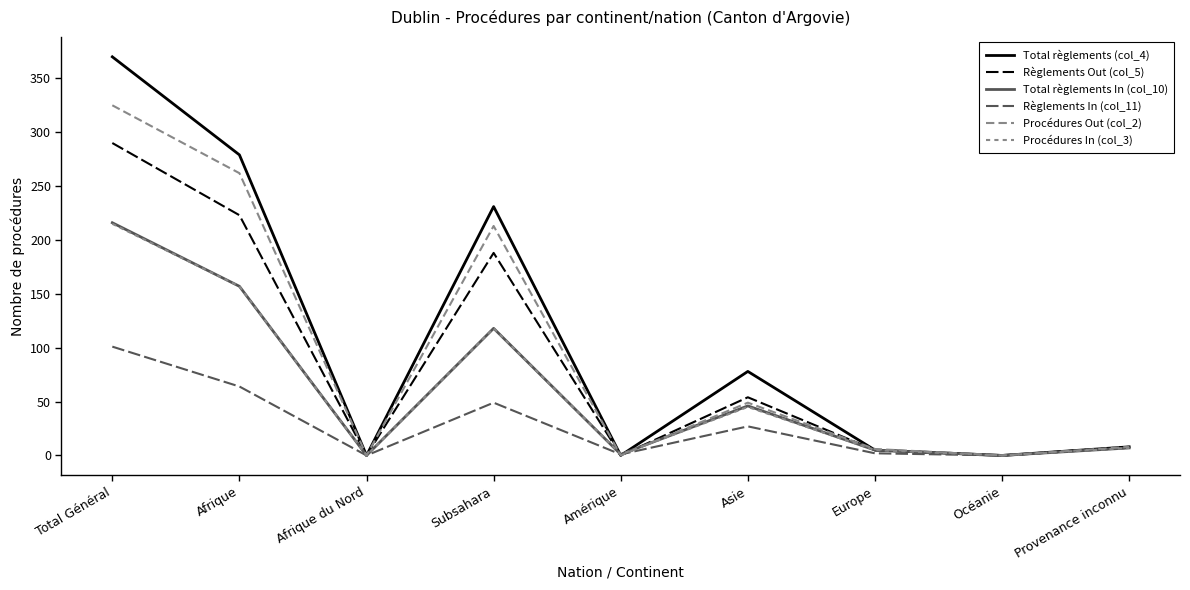

At Total Général, list the series in order from smallest to largest.

Règlements In (col_11), Procédures In (col_3), Total règlements In (col_10), Règlements Out (col_5), Procédures Out (col_2), Total règlements (col_4)